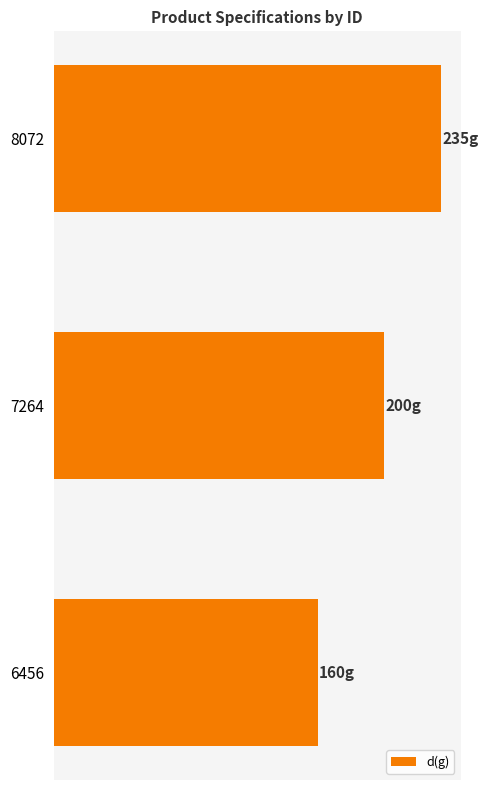

Rank the categories by value from lowest to highest.

6456, 7264, 8072